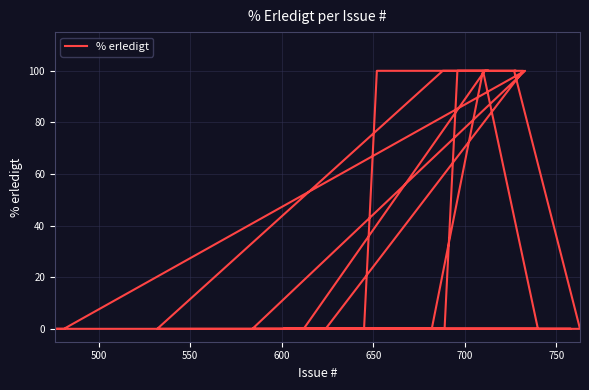

What is the maximum value shown in the chart?

100